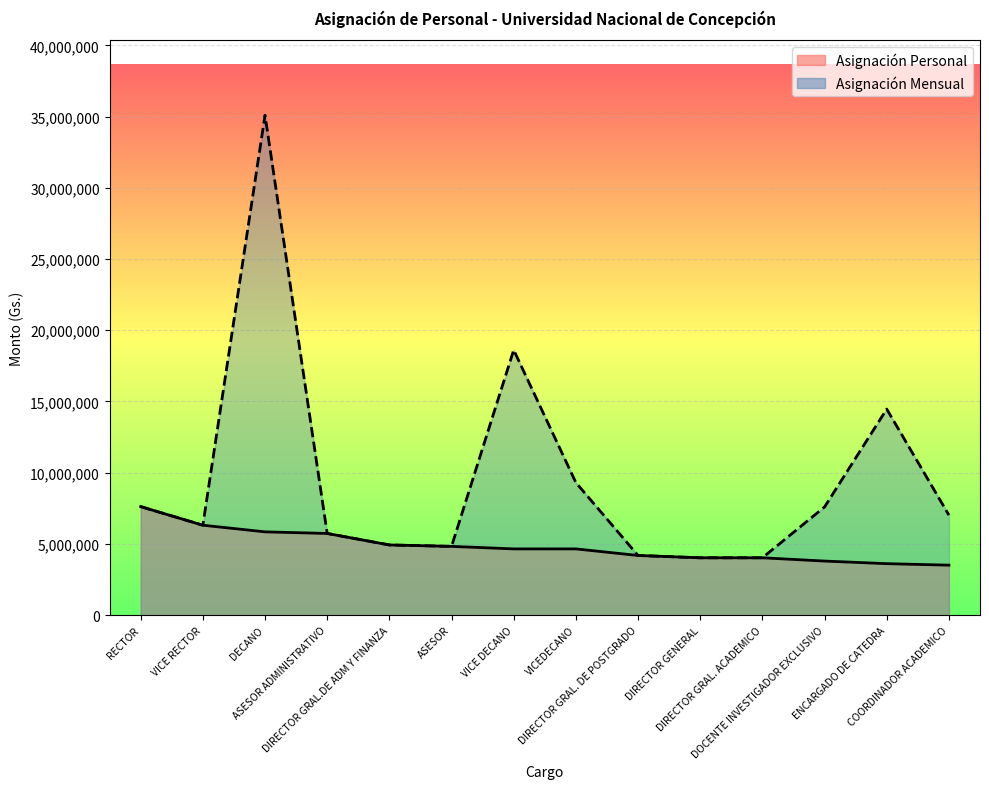

Rank the series by their average value, from lowest to highest.

Asignación Personal, Asignación Mensual